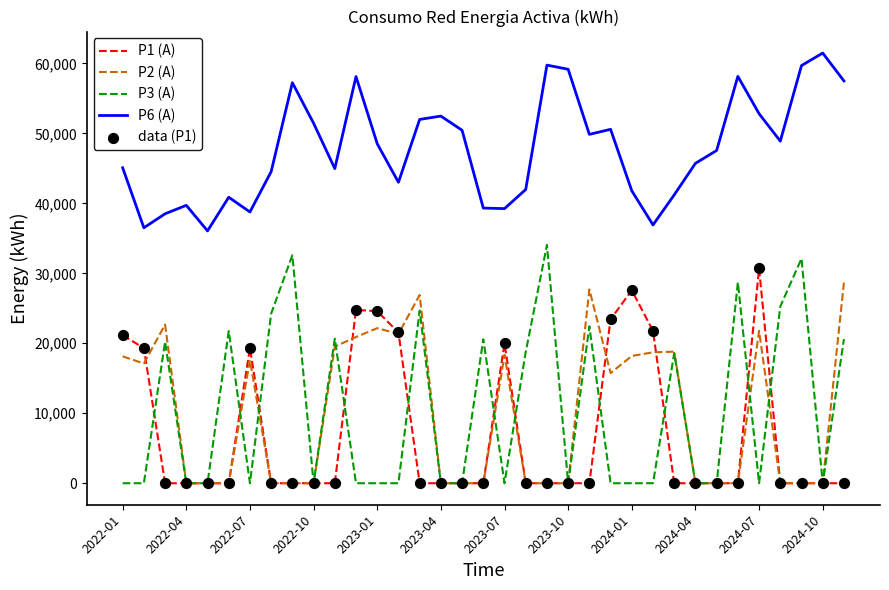

Which series has the largest total across all categories?

P6 (A)